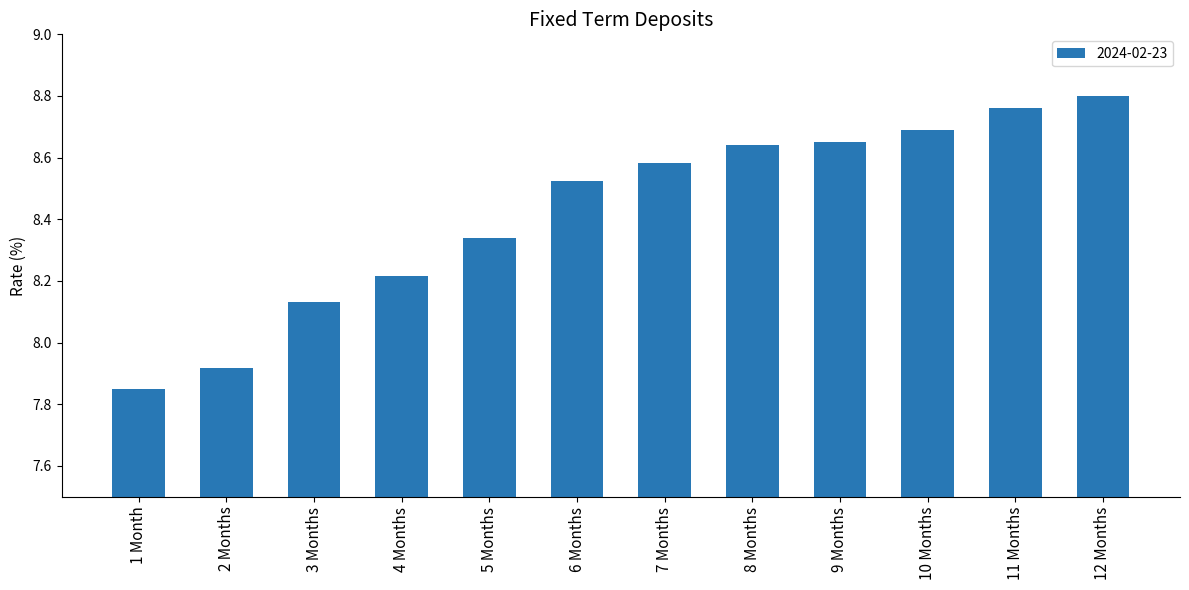

At which label does the data first exceed 8?

3 Months